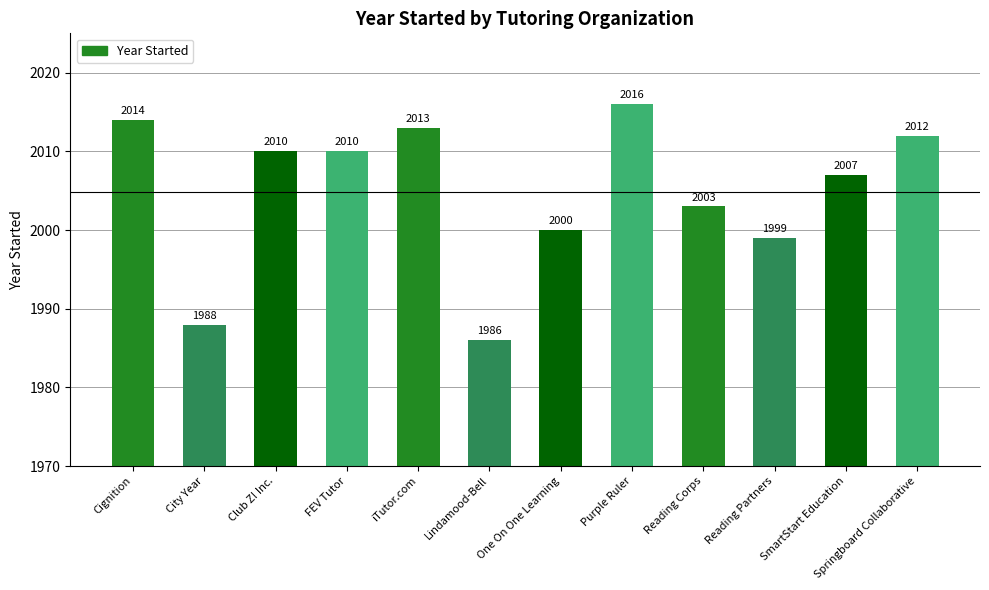

What is the difference between the values at iTutor.com and Springboard Collaborative?

1